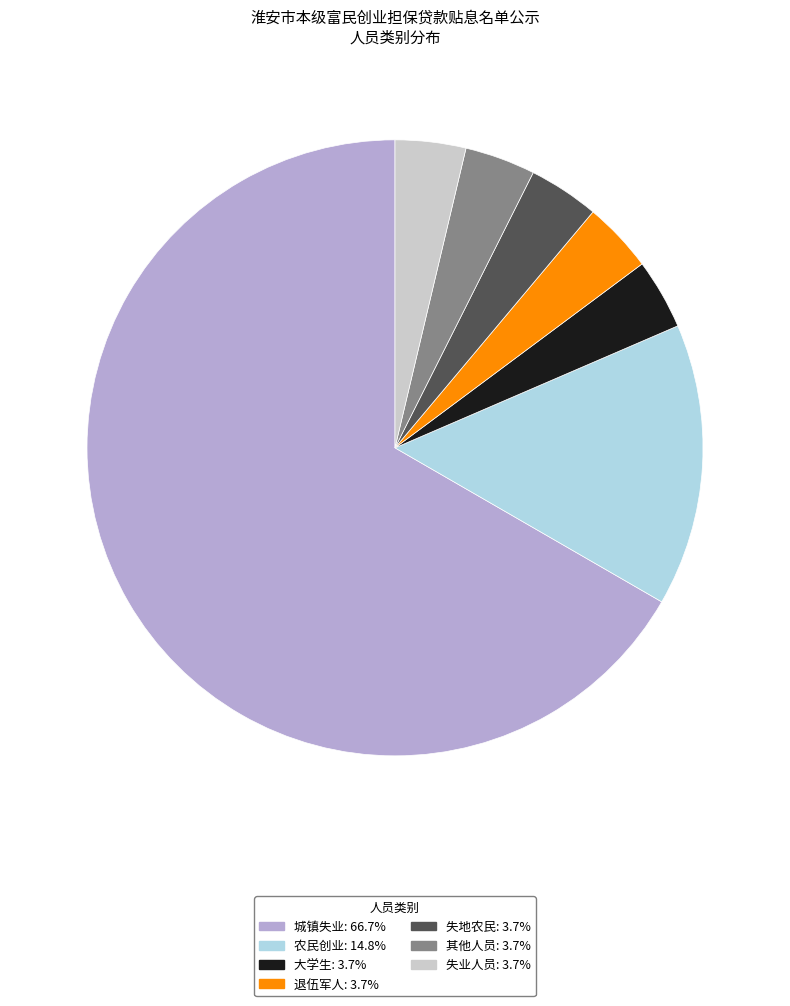

Is it true that 失地农民 is 4% of the pie?

True